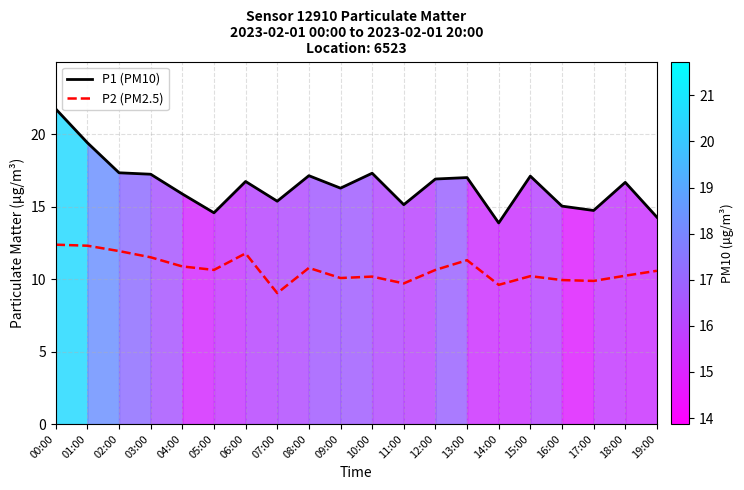

Is the value of P2 (PM2.5) at 03:00 greater than the value of P1 (PM10) at 16:00?

No